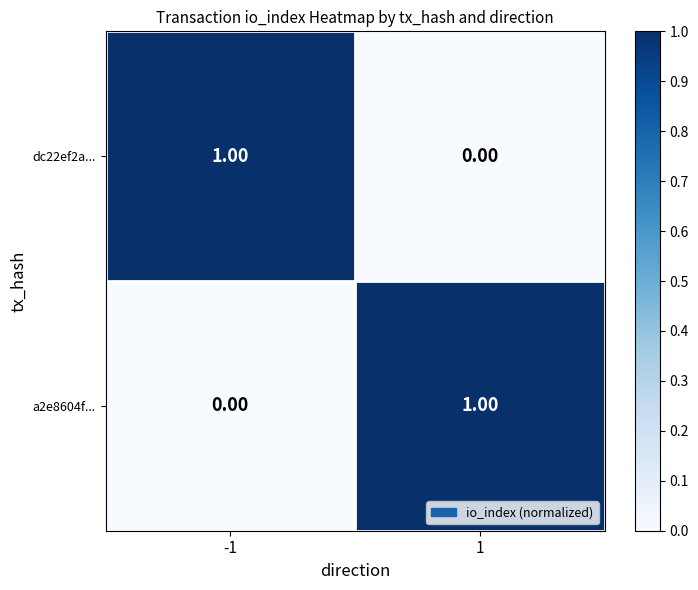

List the labels in order of dc22ef2a... value, smallest first.

1, -1